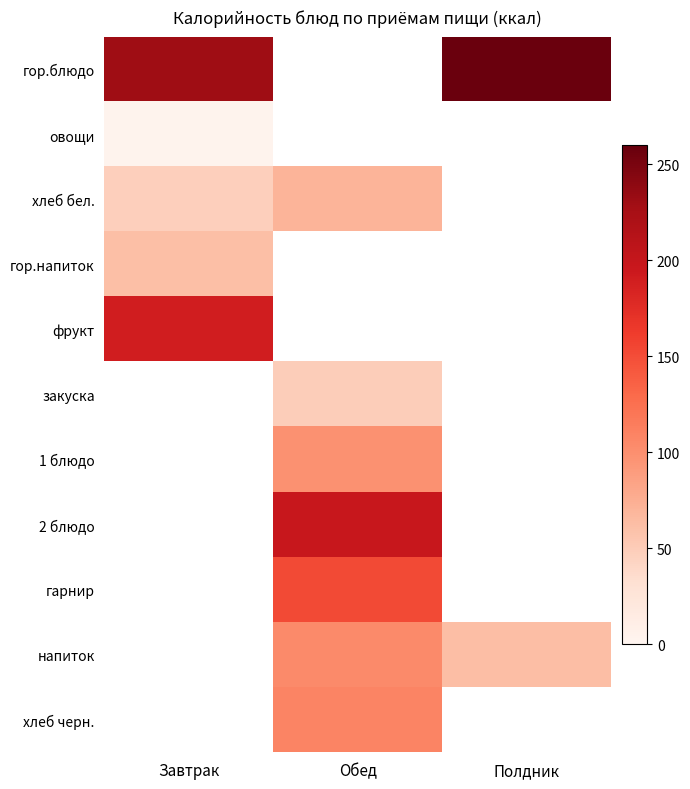

Which series changed the most between Завтрак and Обед?

хлеб бел.